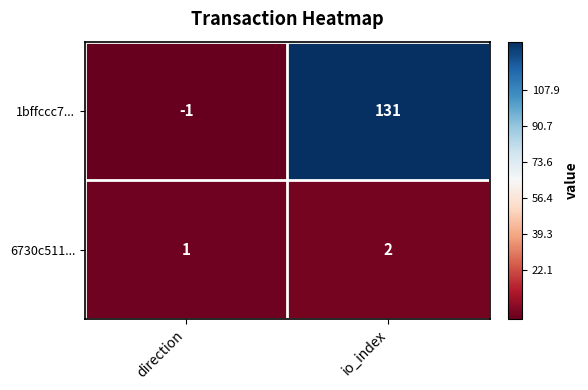

The value of 1bffccc7... at io_index is 57. True or false?

False